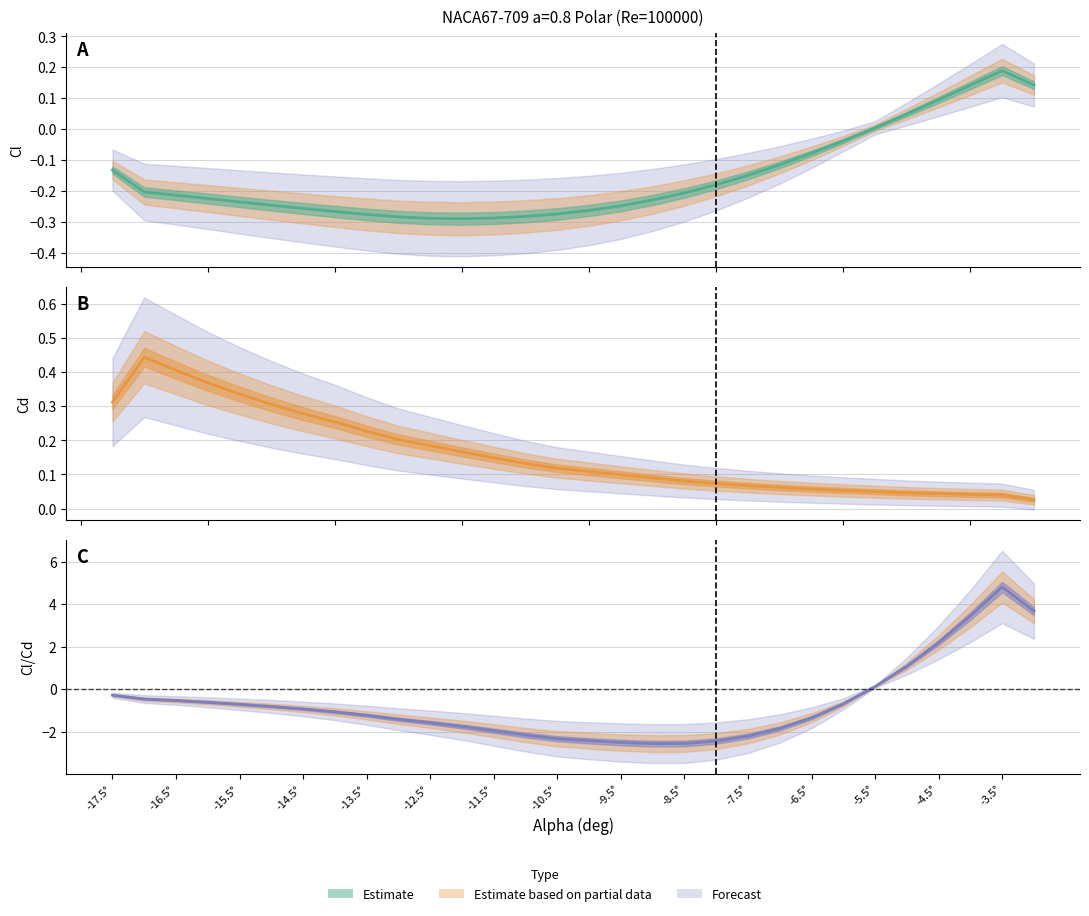

What is the smallest value displayed?

-2.6